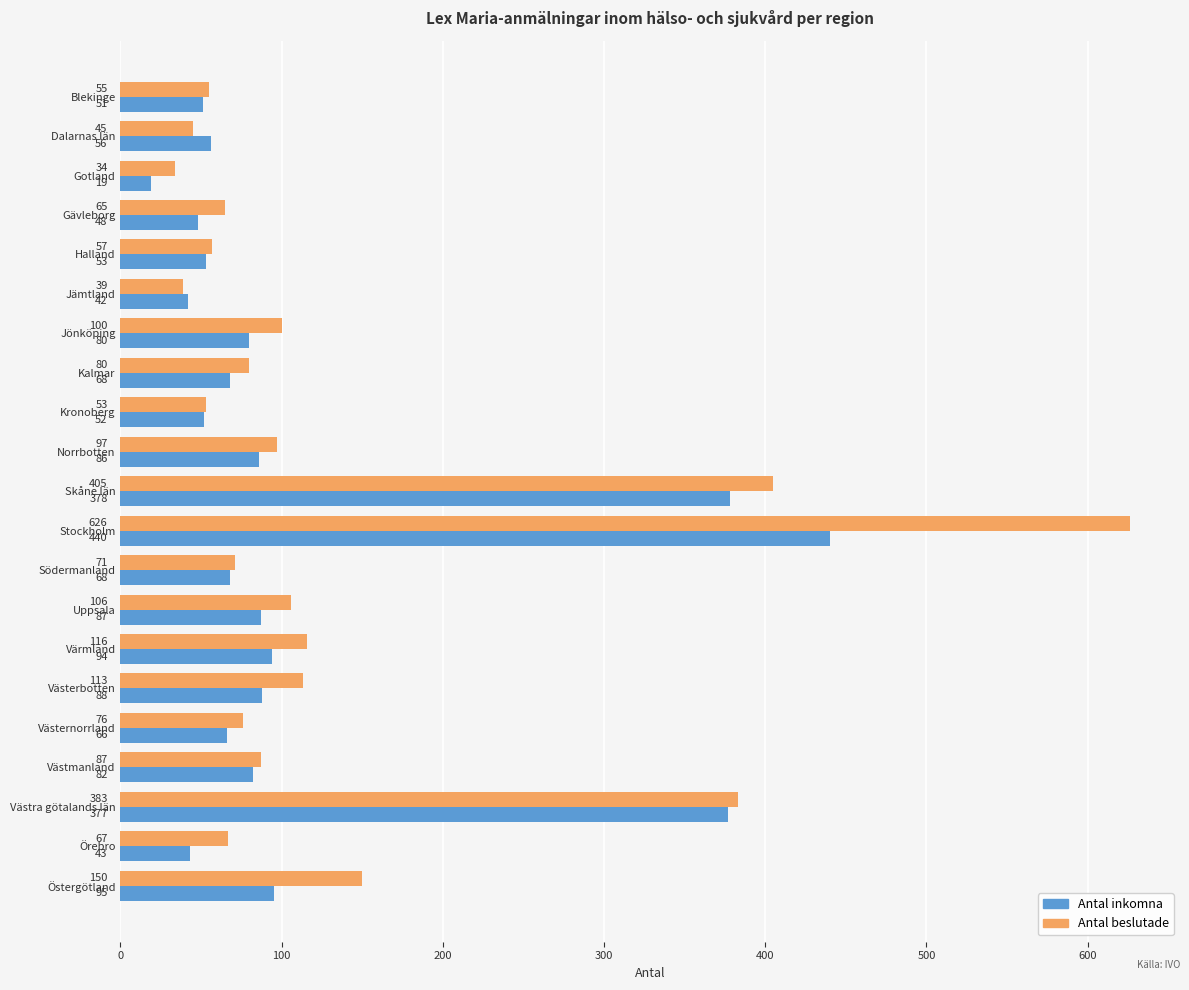

What is the difference between the highest and lowest values at Jämtland?

3